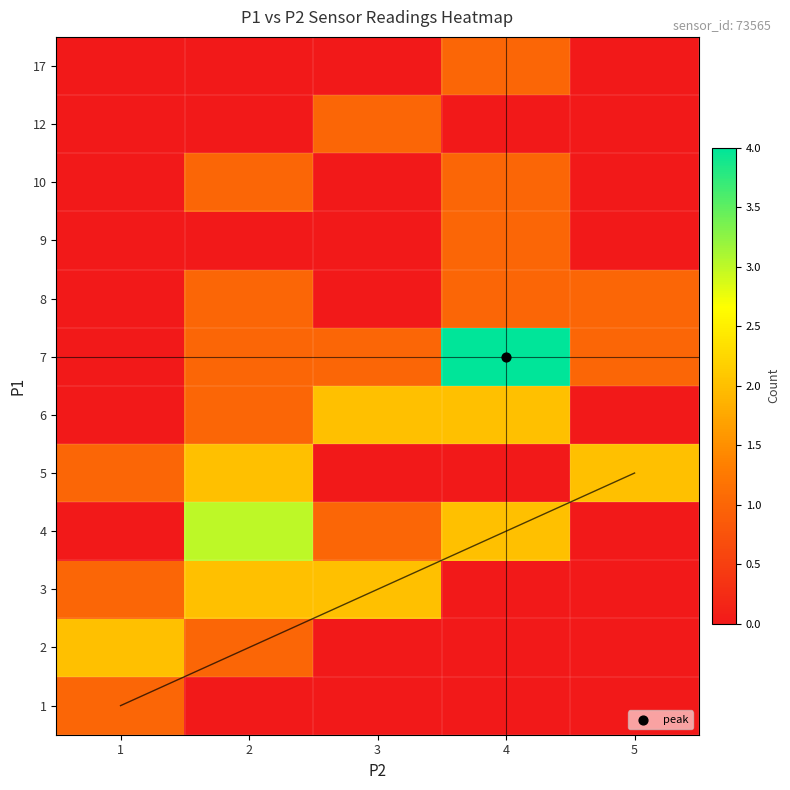

Count the number of categories in the chart.

5